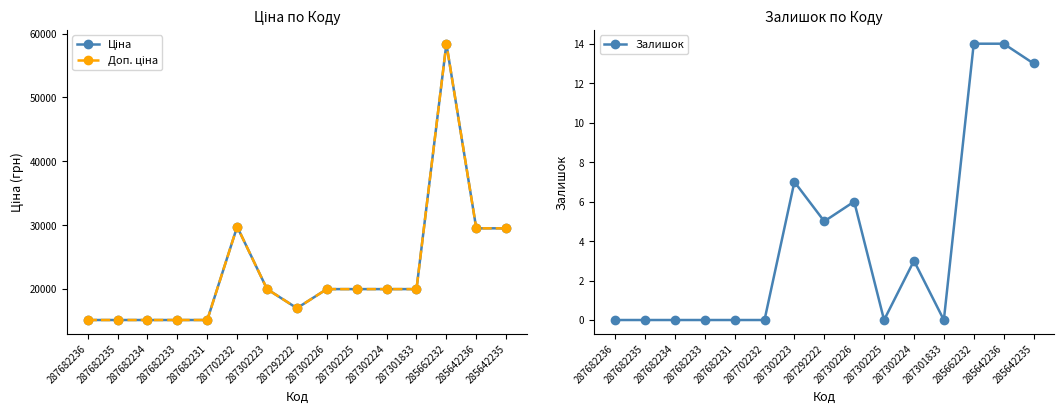

What are all the series names shown in the legend?

Ціна, Доп. ціна, Залишок